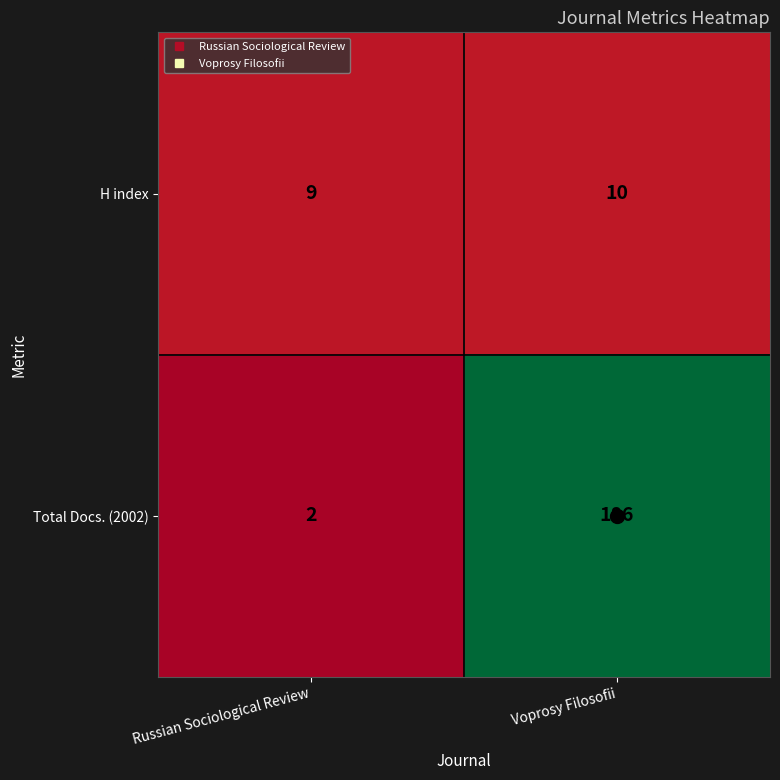

True or false: Total Docs. (2002) has a value of 186 at Voprosy Filosofii.

True